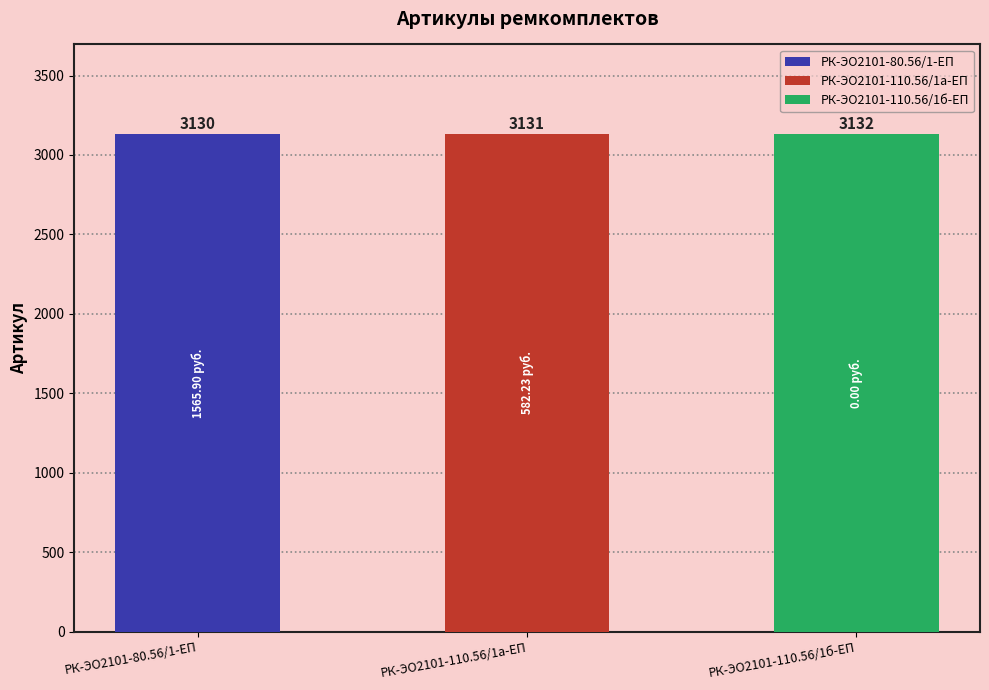

Does the chart contain stacked bars?

No